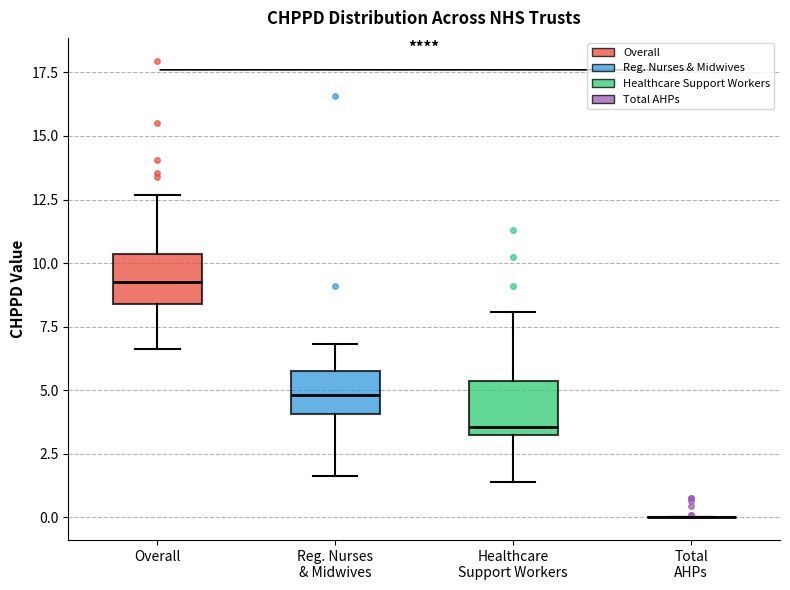

Reading left to right, transcribe this box plot: for each box, give where its median line is, the range the box spans, and where its two whiskers end, as read against the y-axis. The values are not printed on the chart, so give them approximately, as read against the axis.

Overall: median 9.5, box 8.5 to 10.5, whiskers 6.5 to 12.5
Reg. Nurses & Midwives: median 5.0, box 4.0 to 6.0, whiskers 1.5 to 7.0
Healthcare Support Workers: median 3.5, box 3.0 to 5.5, whiskers 1.5 to 8.0
Total AHPs: box collapsed to a line at 0.0, whiskers 0.0 to 0.0